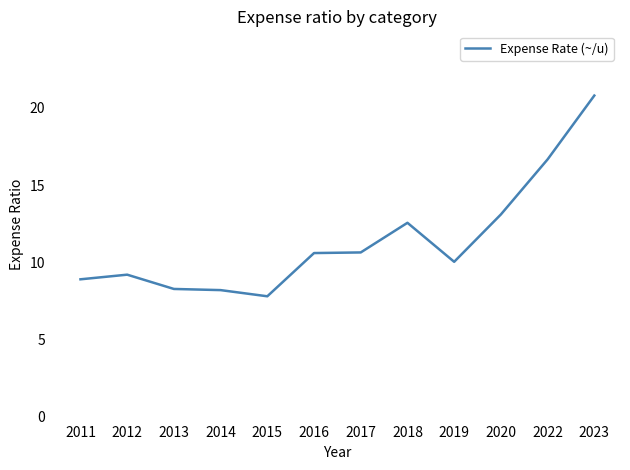

How many lines are shown in the chart?

1